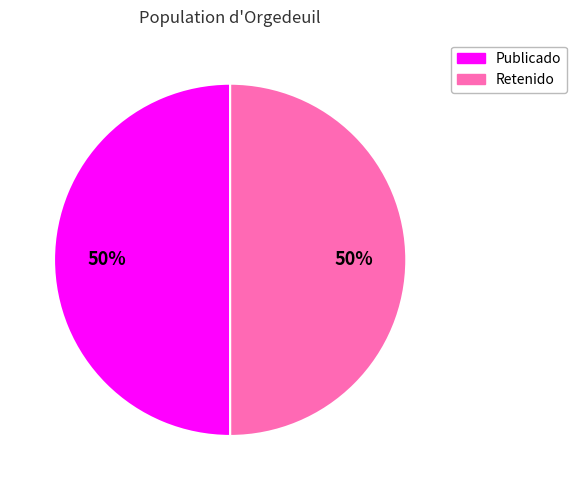

To the nearest percent, what is the average slice percentage?

50%